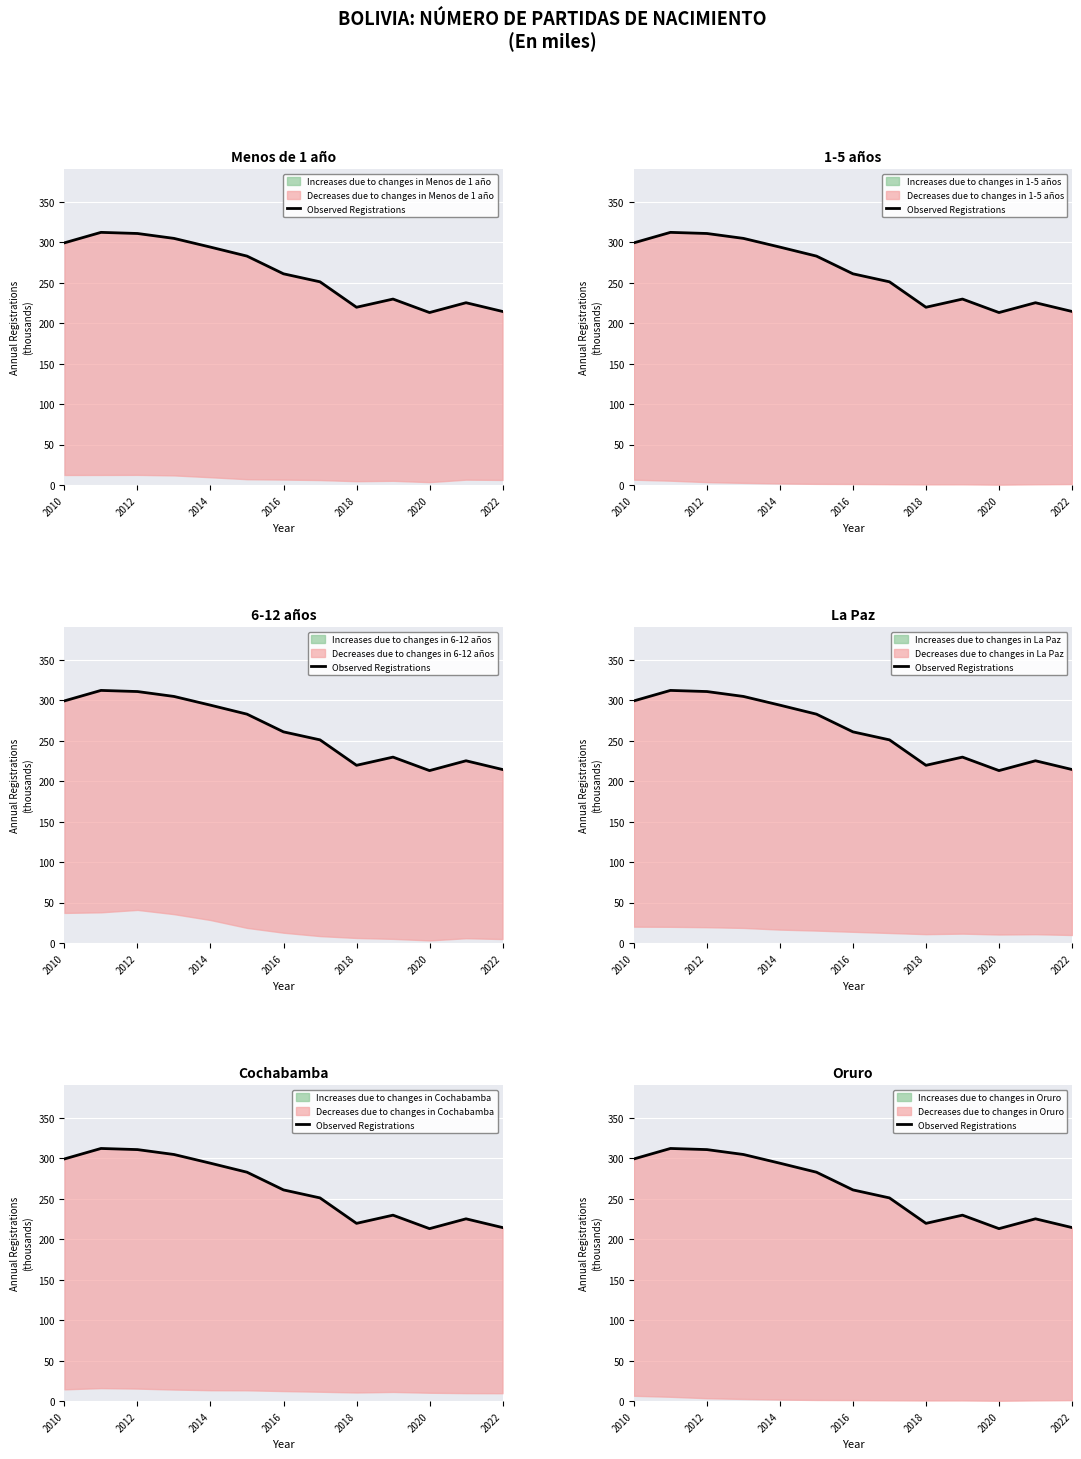

Which has a higher value, 2016 or 10?

2016